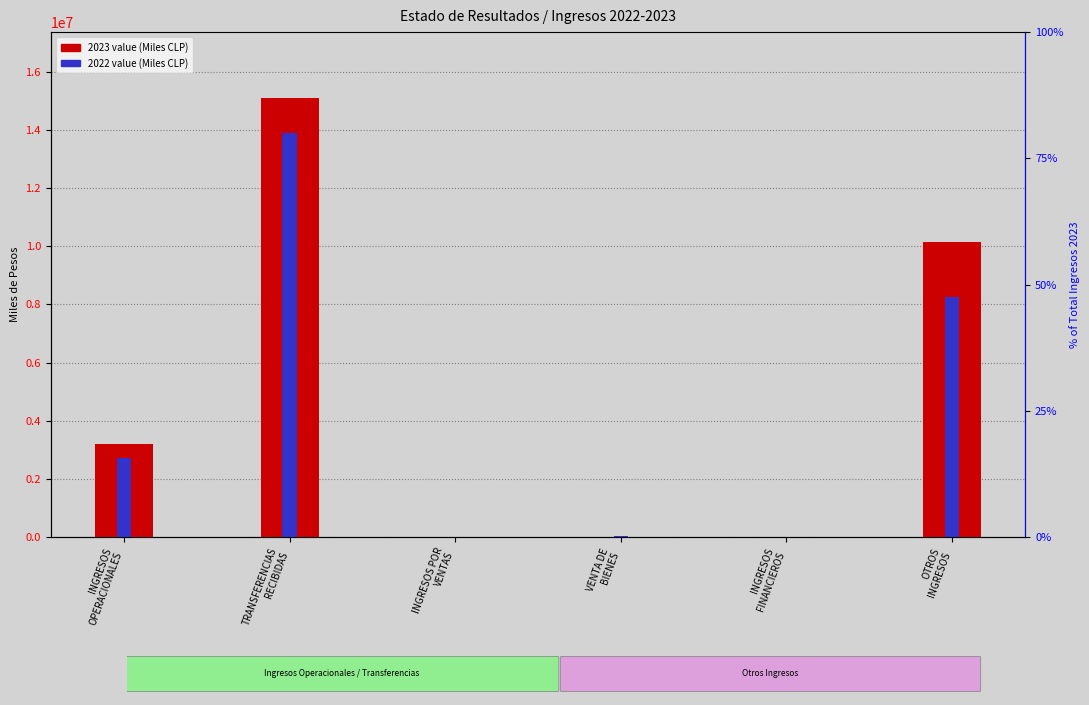

What is the total value across all series at INGRESOS POR
VENTAS?

6084